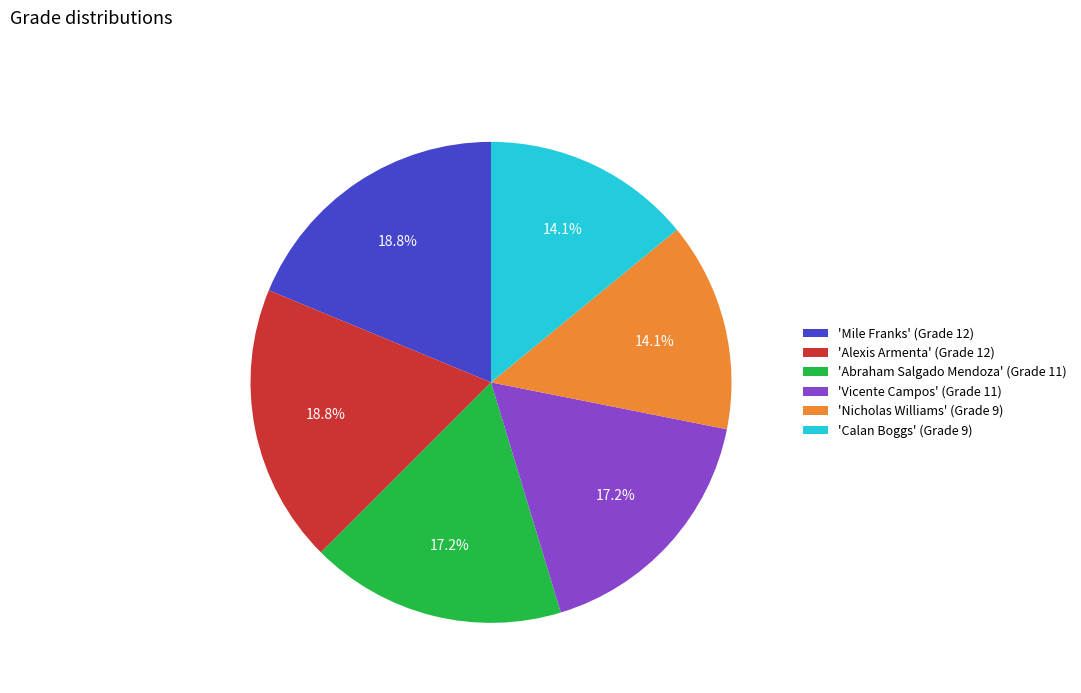

Is the sum of 'Calan Boggs' (Grade 9) and 'Vicente Campos' (Grade 11) greater than half?

No